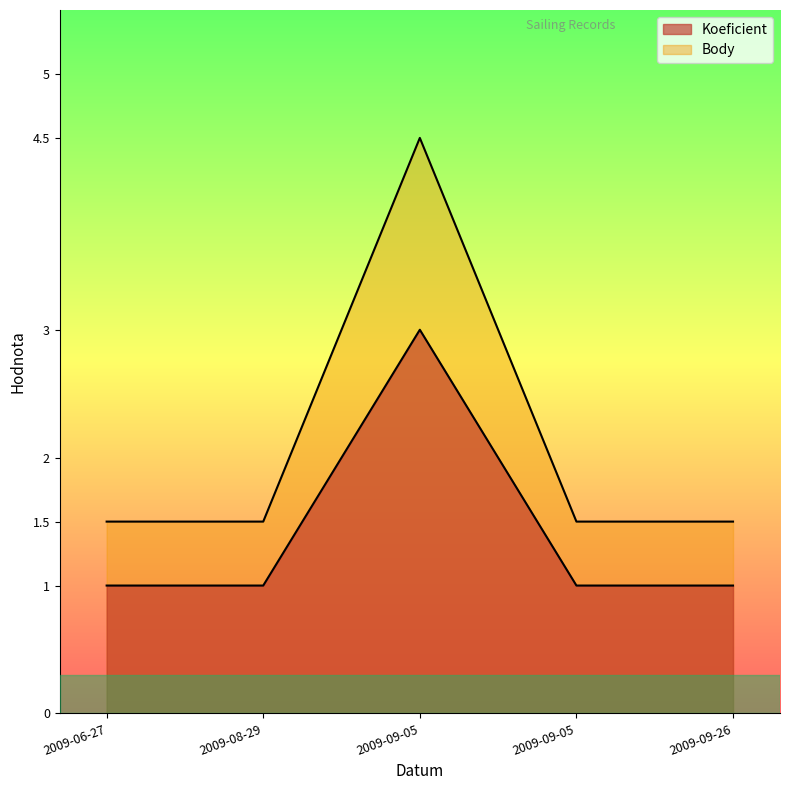

List the labels in order of Koeficient value, smallest first.

2009-06-27, 2009-08-29, 2009-09-05, 2009-09-26, 2009-09-05